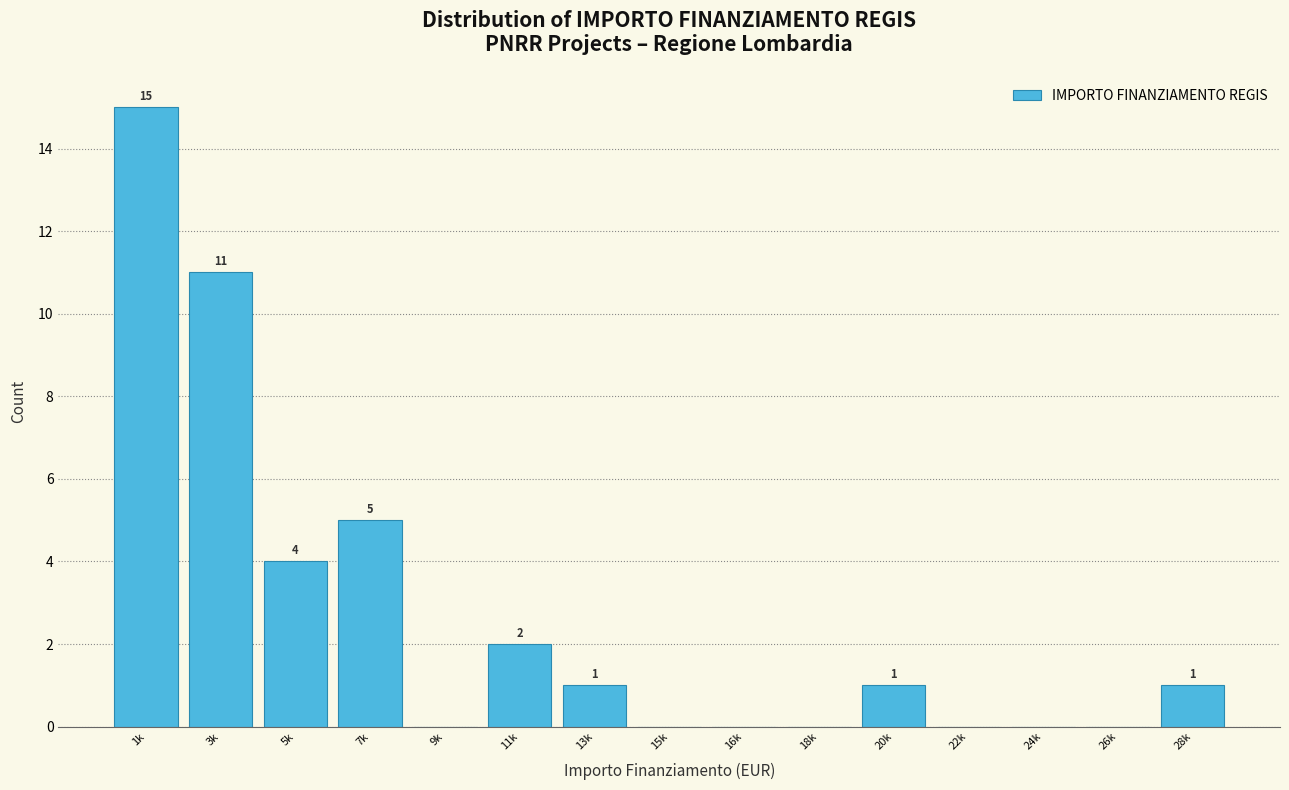

Reading left to right, extract all data points from this chart.

1k=15	3k=11	5k=4	7k=5	9k=0	11k=2	13k=1	15k=0	16k=0	18k=0	20k=1	22k=0	24k=0	26k=0	28k=1